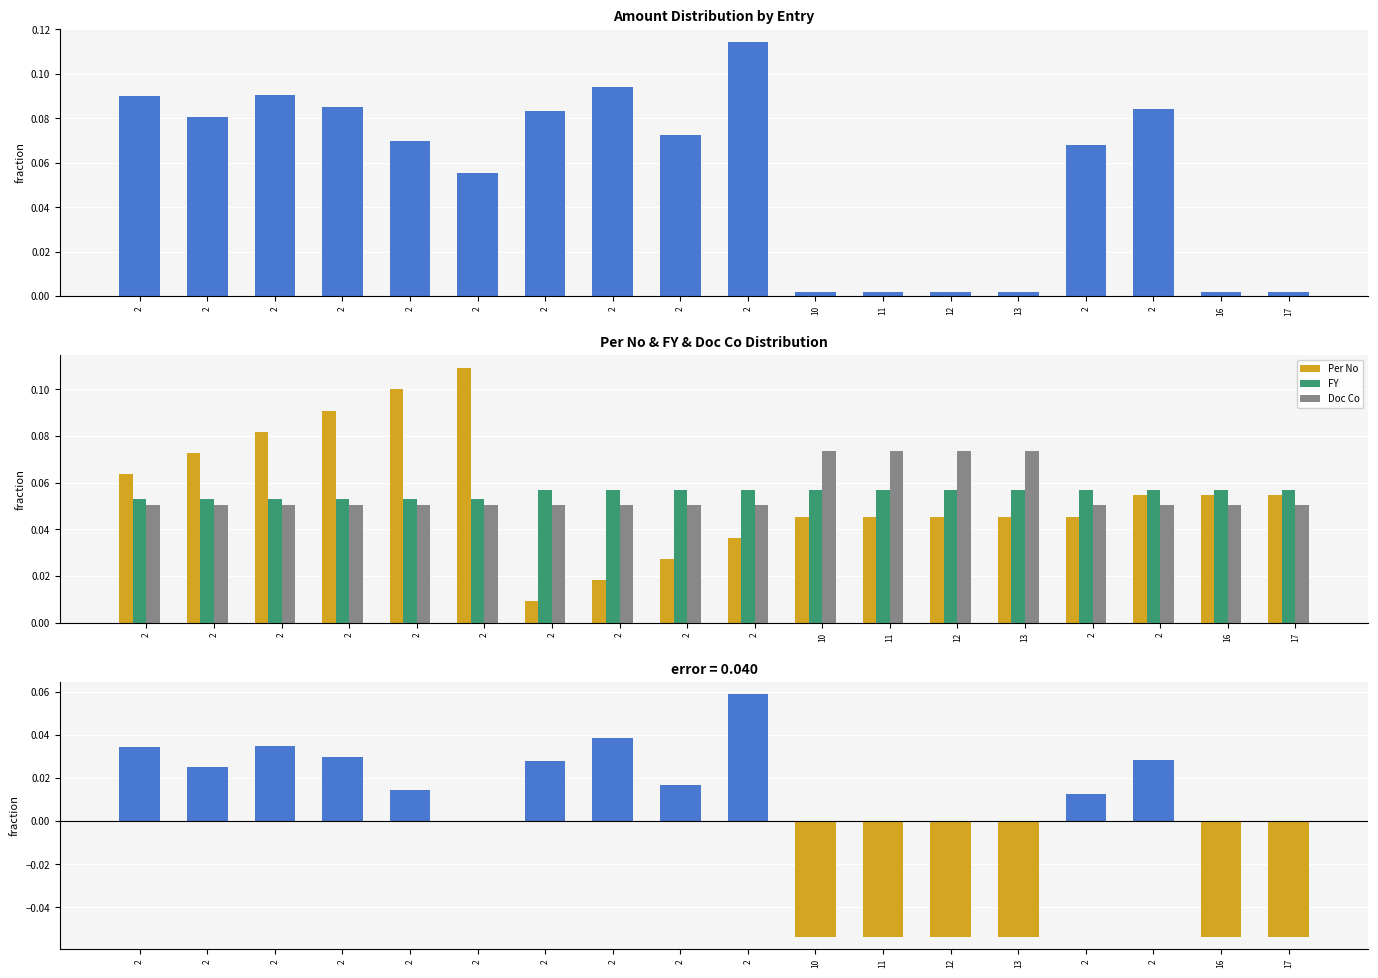

What is the minimum value for FY?

0.1